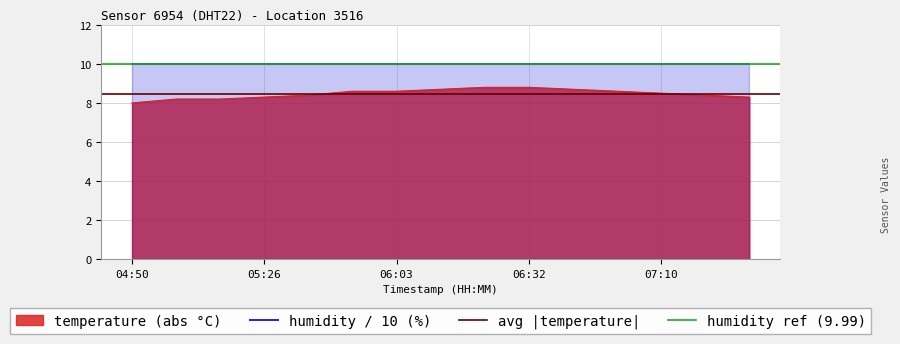

List the labels in order of value, largest first.

06:23, 06:32, 06:15, 06:45, 05:51, 06:03, 06:57, 07:10, 05:39, 07:22, 05:26, 07:35, 05:02, 05:14, 04:50